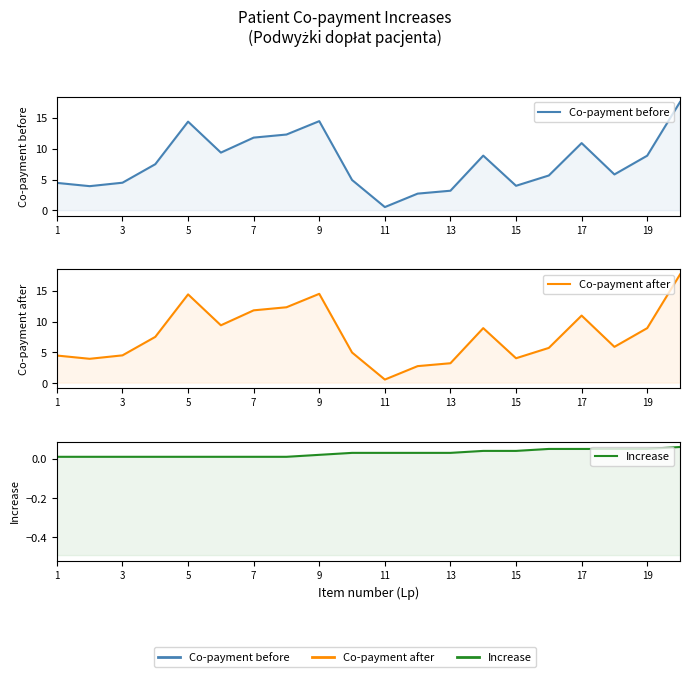

How many Increase values are between 0 and 1?

20